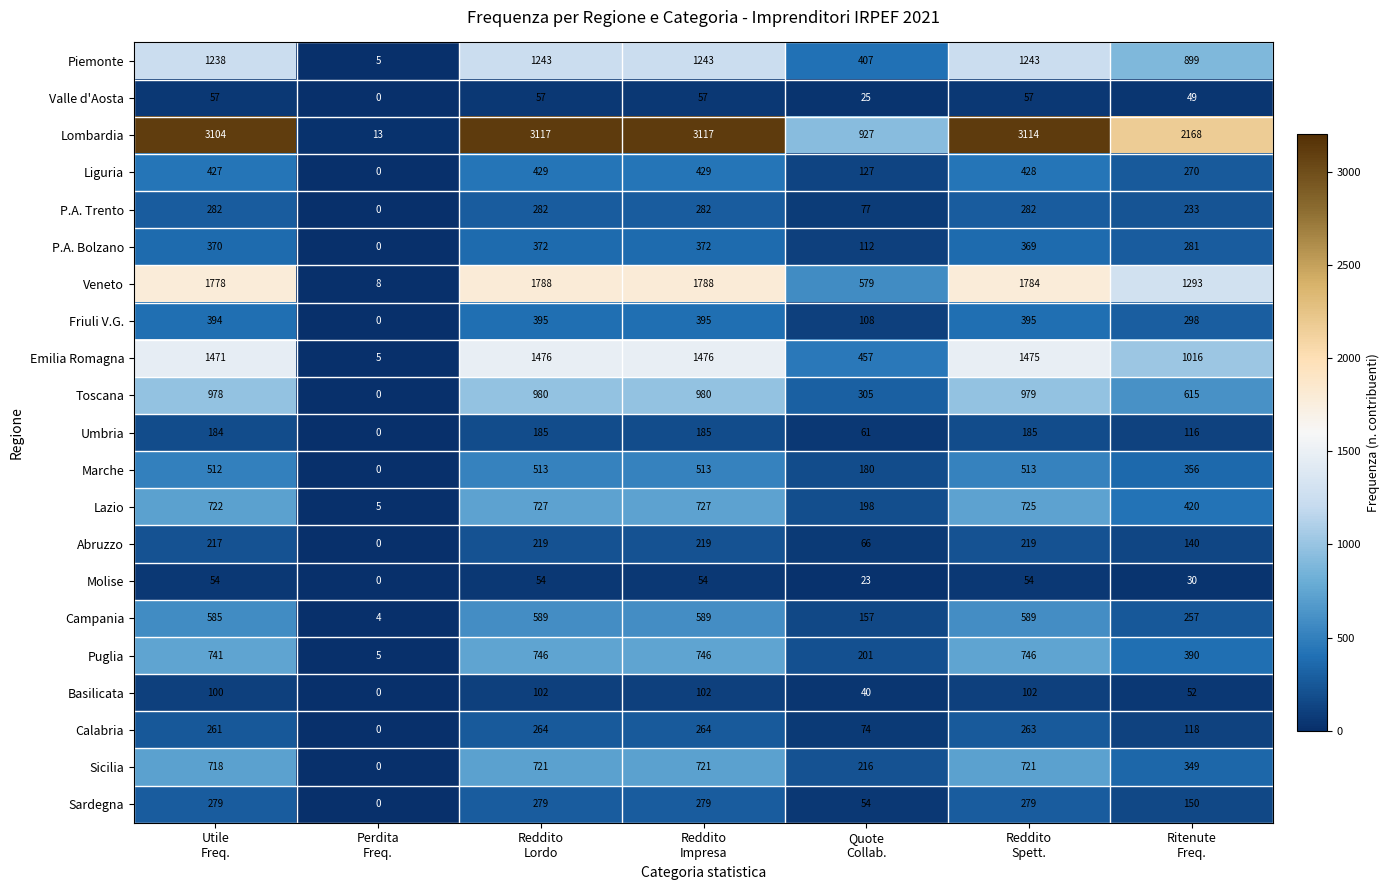

Between Perdita
Freq. and Quote
Collab., which series saw the biggest shift?

Lombardia